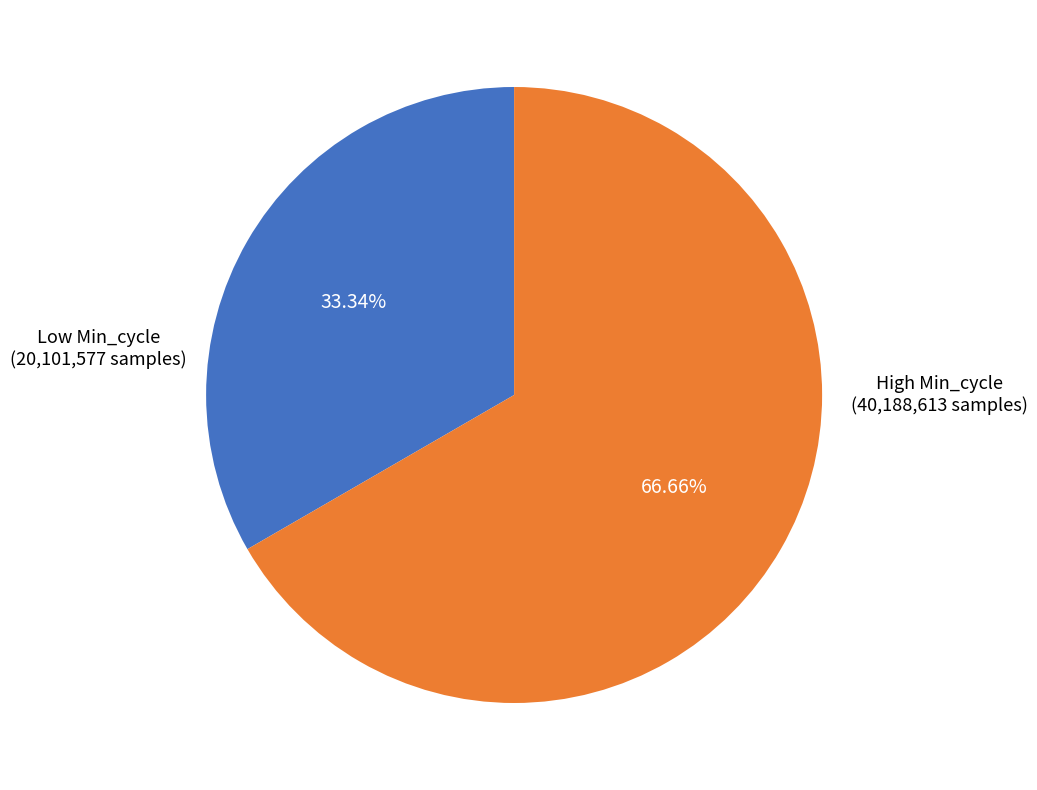

How many segments does this pie chart have?

2